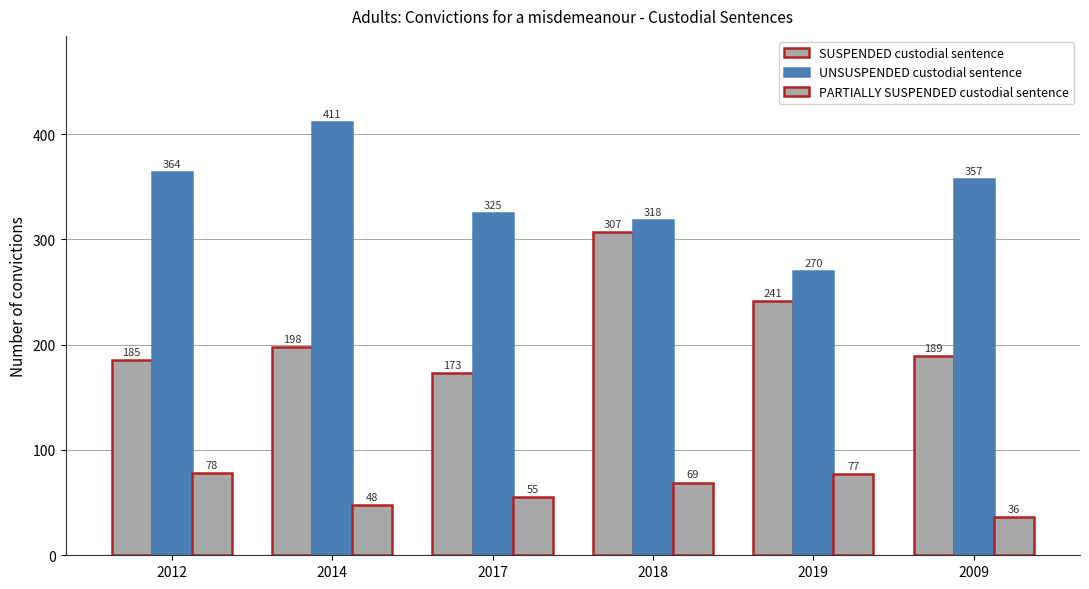

List the labels in order of PARTIALLY SUSPENDED custodial sentence value, largest first.

2012, 2019, 2018, 2017, 2014, 2009